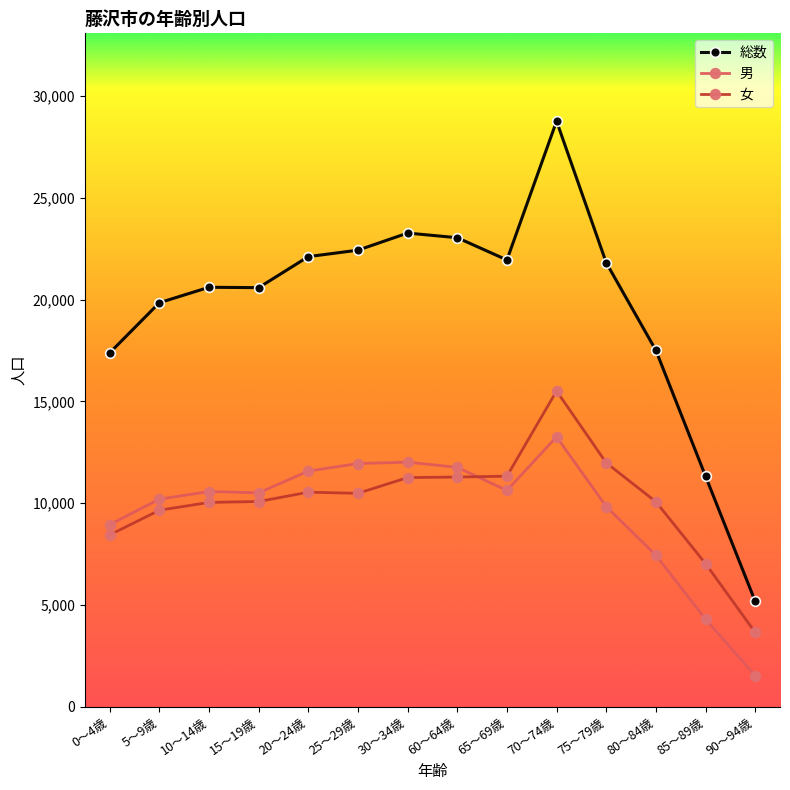

Is it true that 女 equals 17992 at 75～79歳?

False